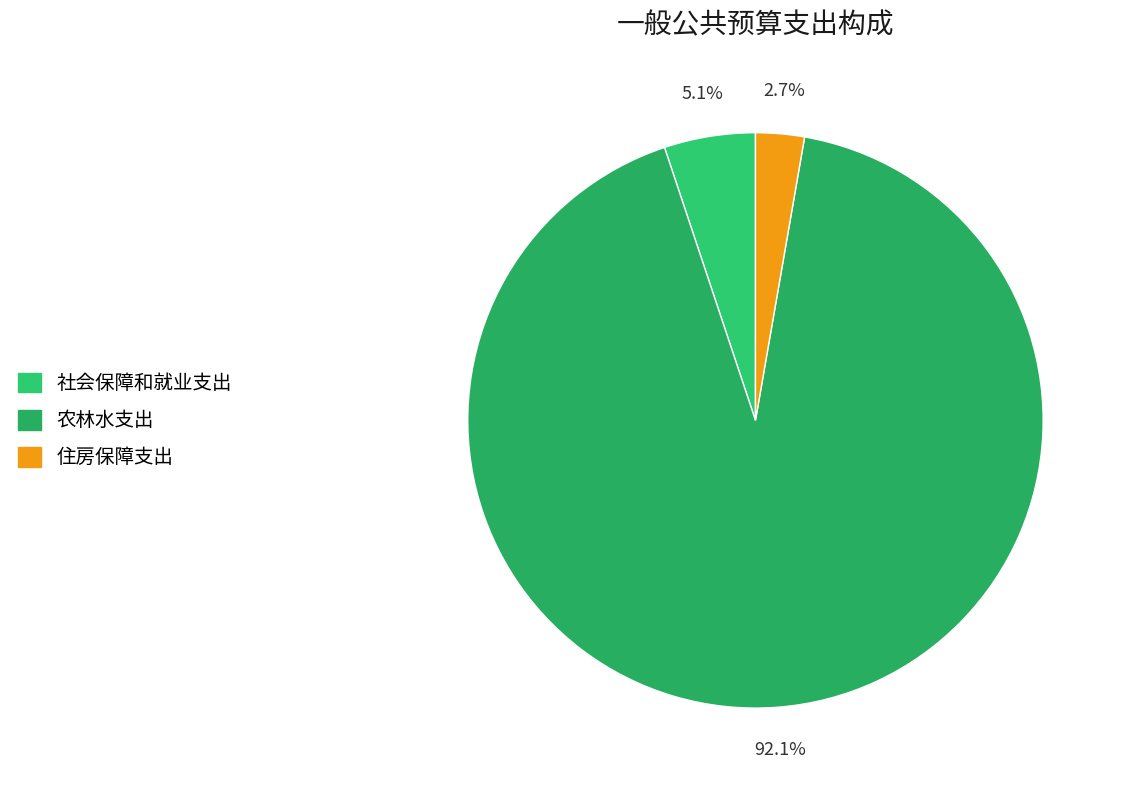

Which has a higher value, 社会保障和就业支出 or 农林水支出?

农林水支出